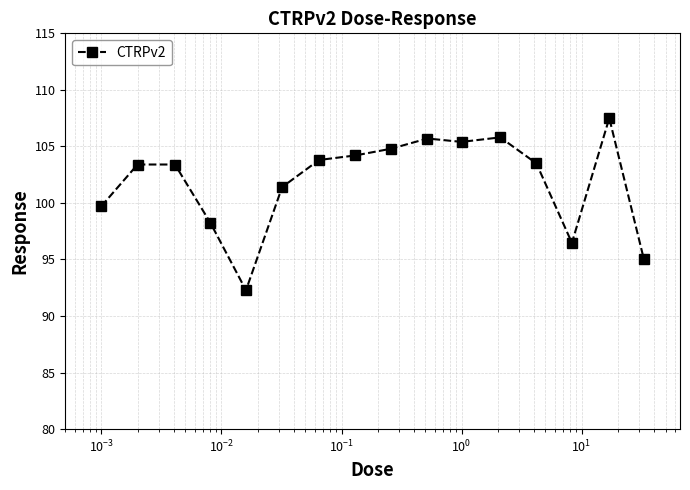

What is the minimum value shown in the chart?

92.3